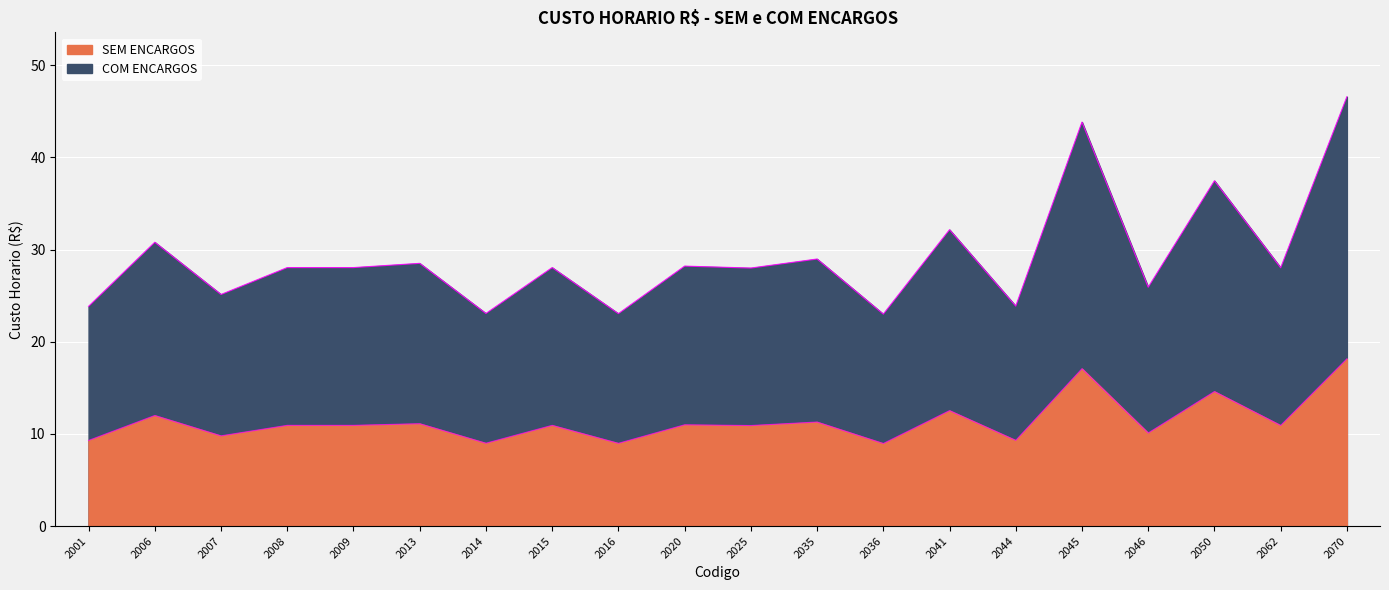

The COM ENCARGOS edge series shows 28.0 at 2025. True or false?

True